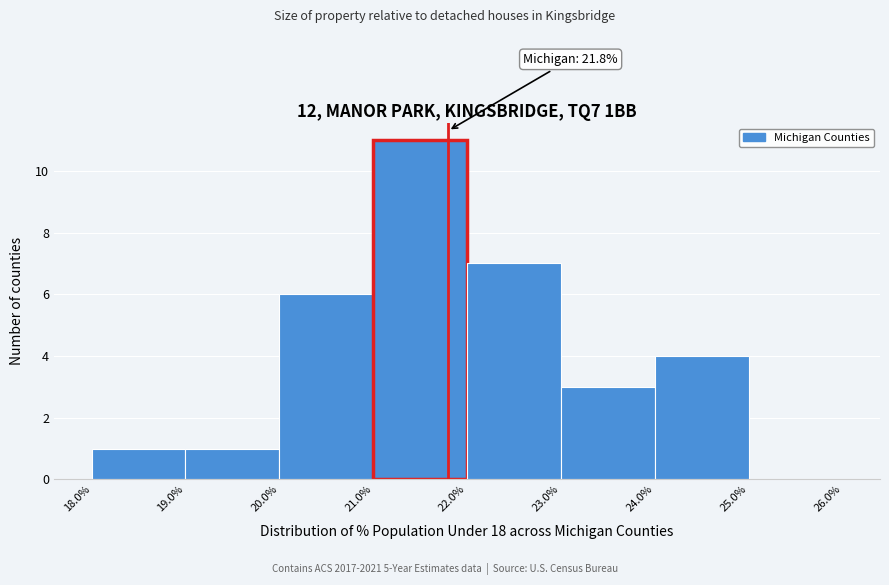

Over which range of the x-axis is the bar tallest?

21.0% to 22.0%